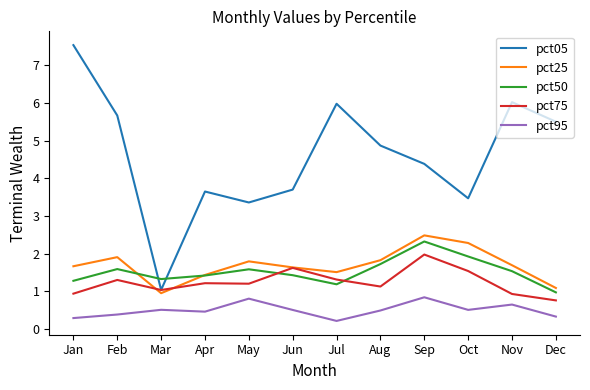

At which label does pct05 first exceed 4?

Jan